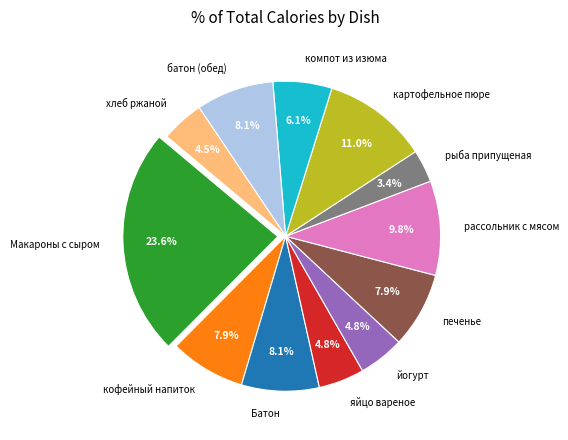

What is the smallest slice in the pie chart?

рыба припущеная